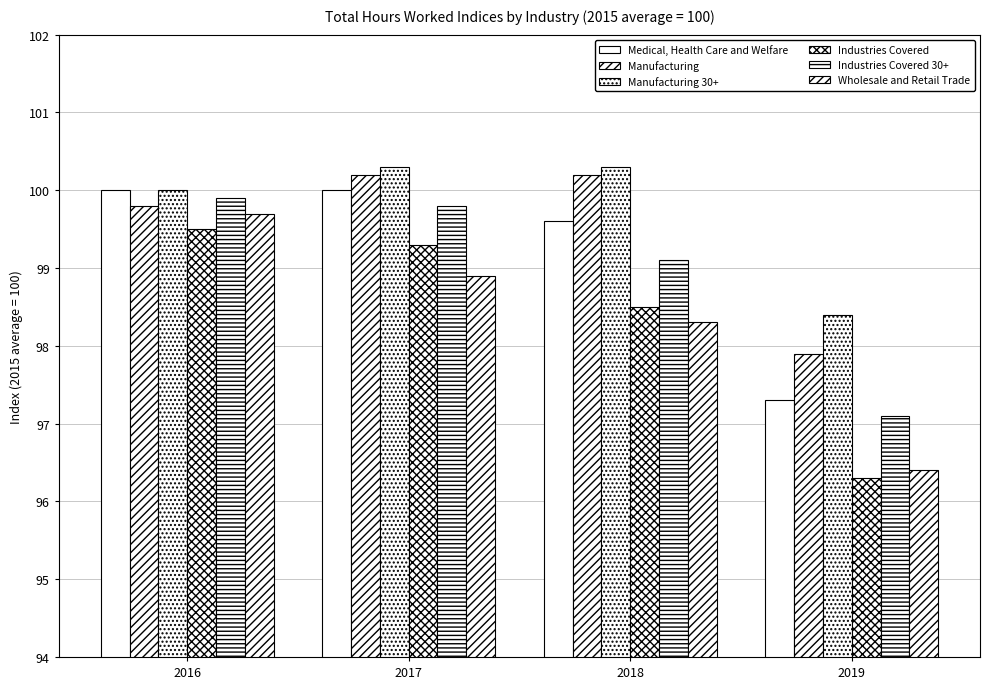

At how many categories does at least one series exceed 98?

4